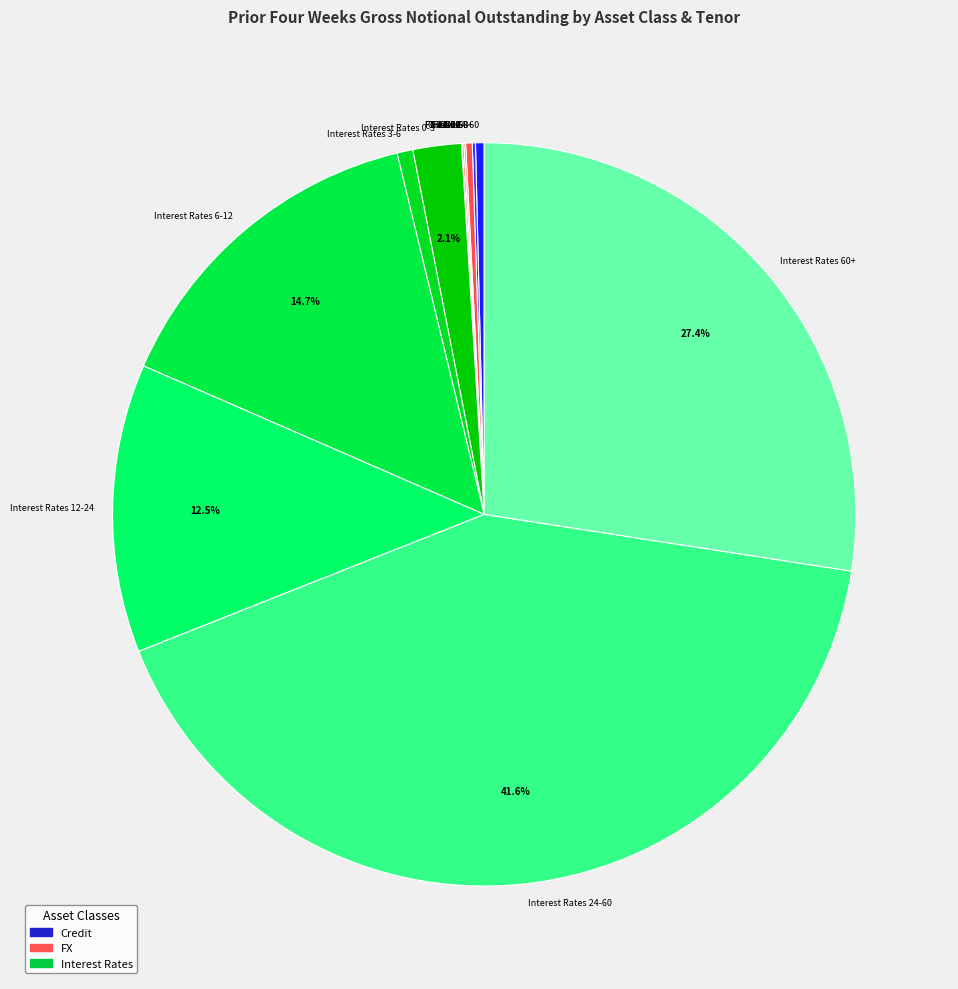

Which category has the biggest portion of the pie?

Interest Rates 24-60